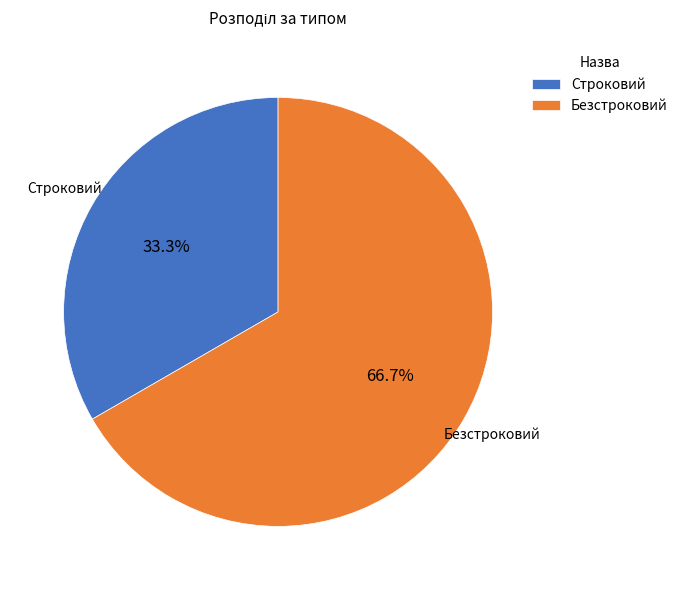

Do Безстроковий and Строковий together represent more than half of the pie?

Yes